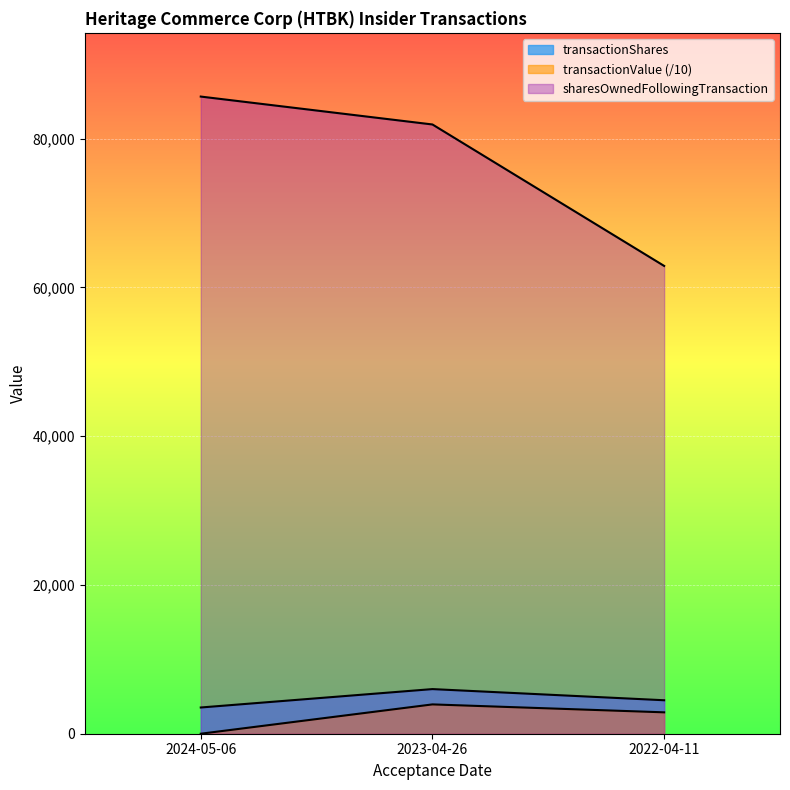

Between 2023-04-26 and 2022-04-11, which is larger?

2023-04-26